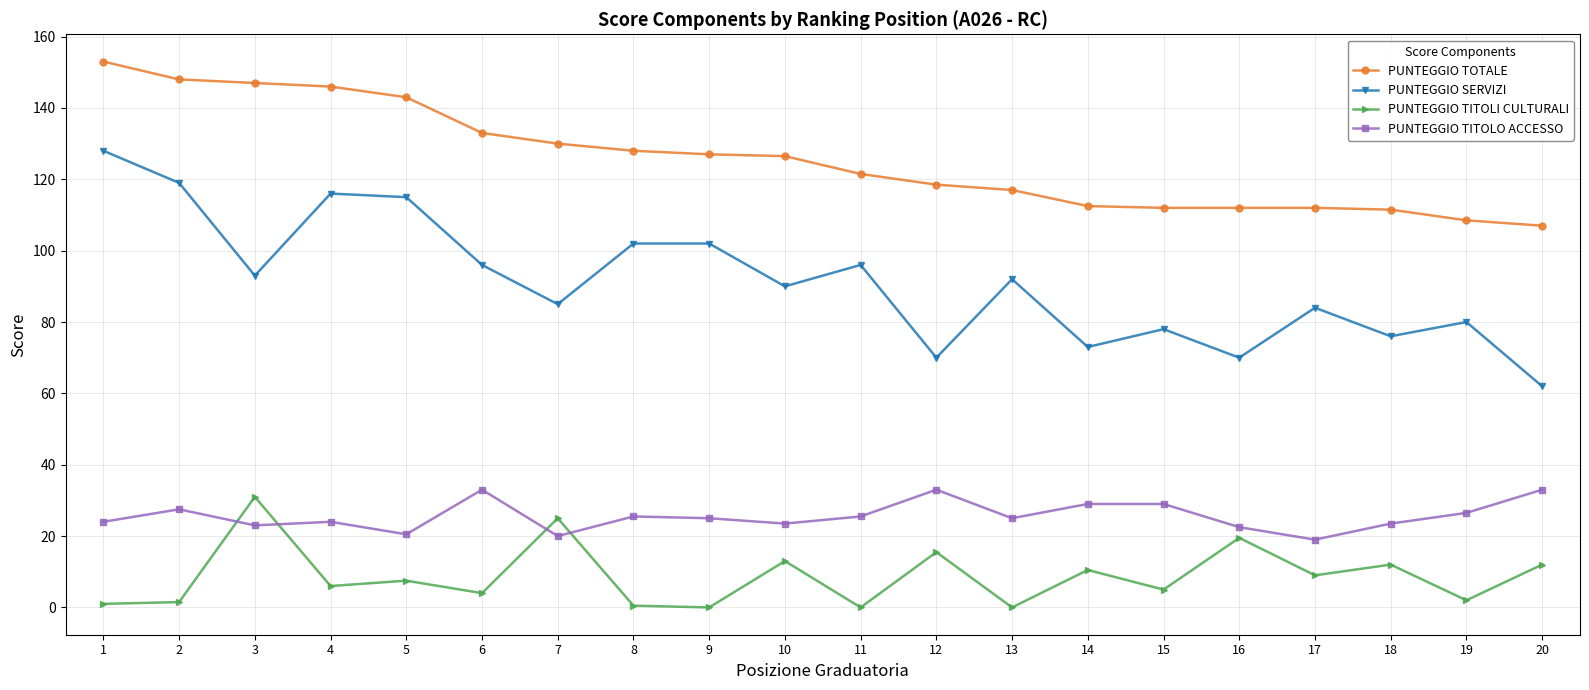

Is the value of PUNTEGGIO TOTALE at 7 greater than the value of PUNTEGGIO SERVIZI at 20?

Yes